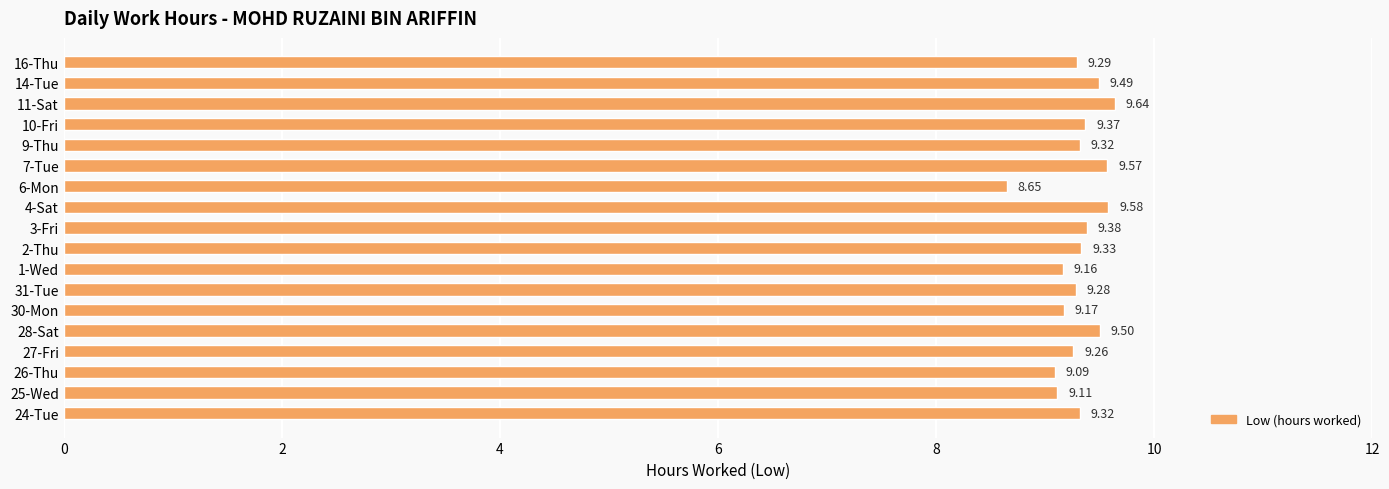

Are the bars horizontal?

Yes